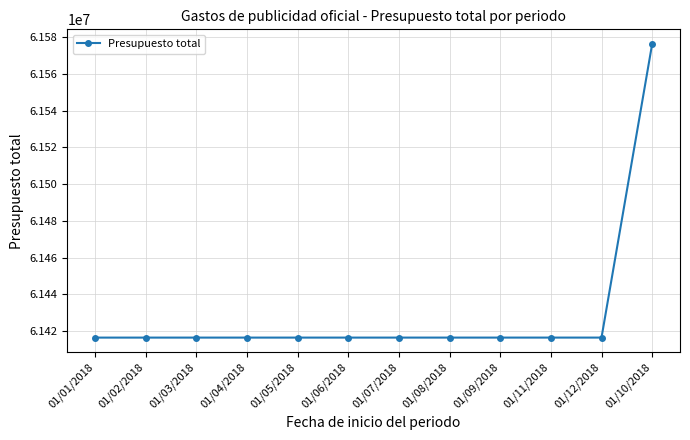

How many values are below 61416408?

6